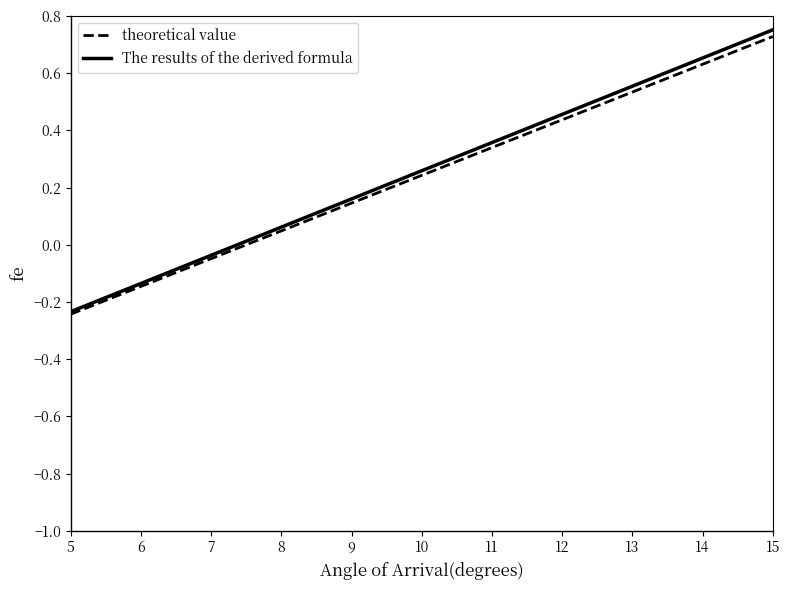

Which series has the largest range (max minus min)?

The results of the derived formula